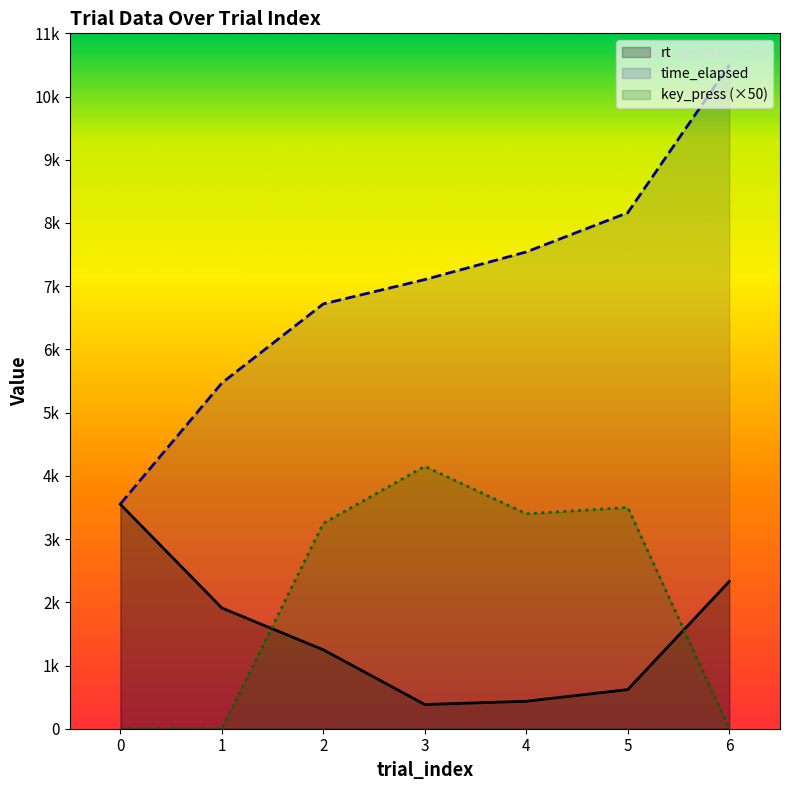

The rt series shows 619.3 at 5. True or false?

True